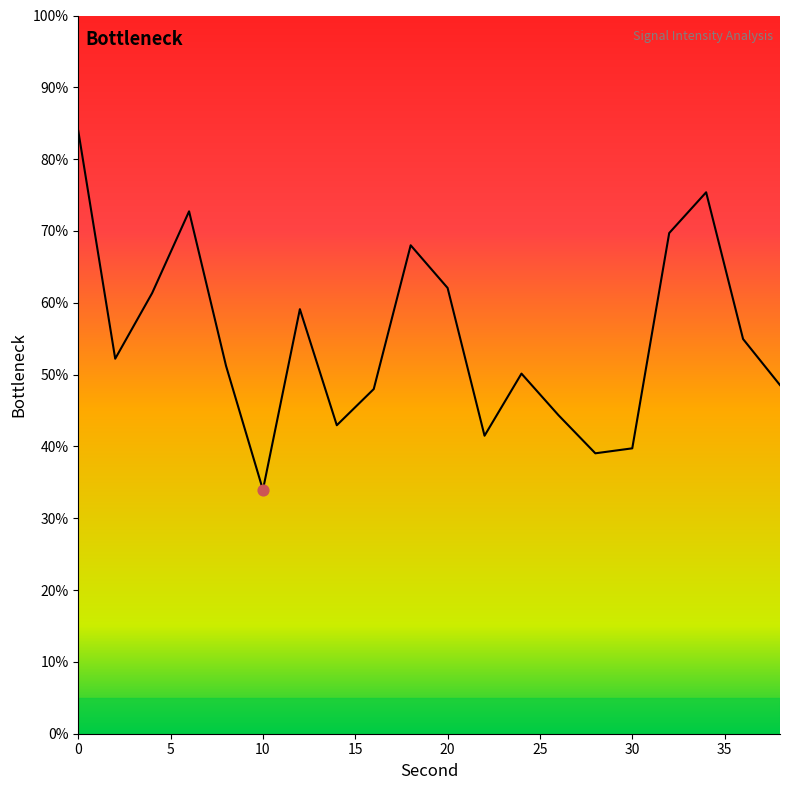

What is the greatest value displayed?

83.9